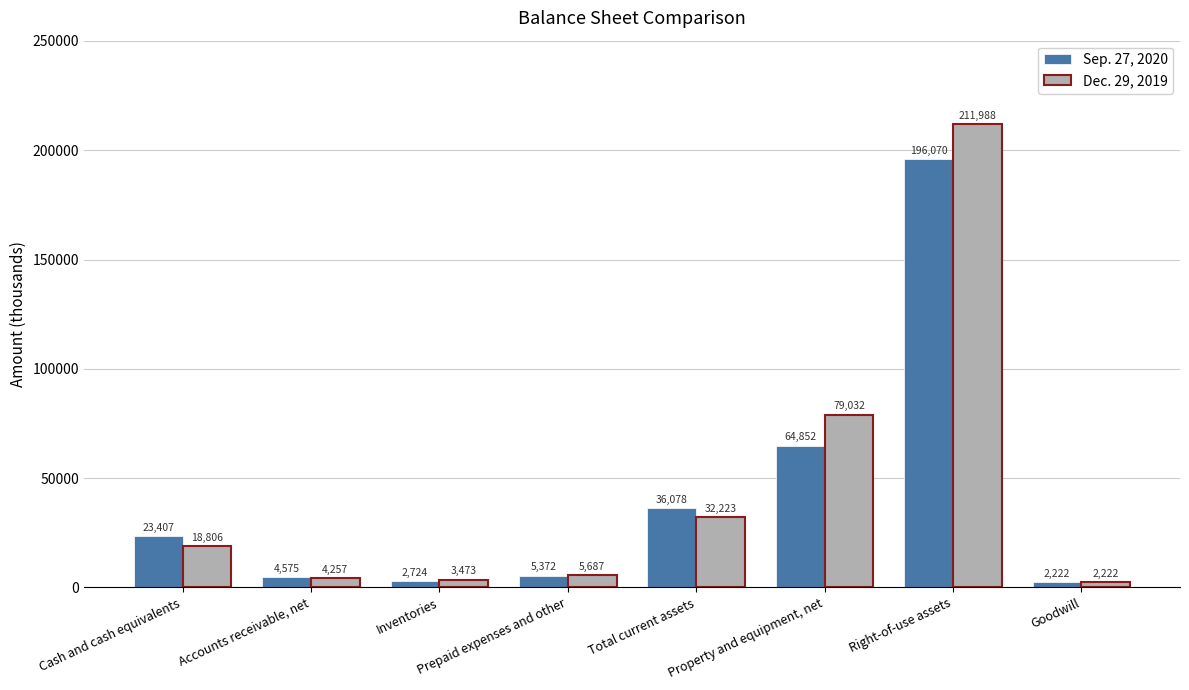

Which label corresponds to the largest value in the chart?

Right-of-use assets